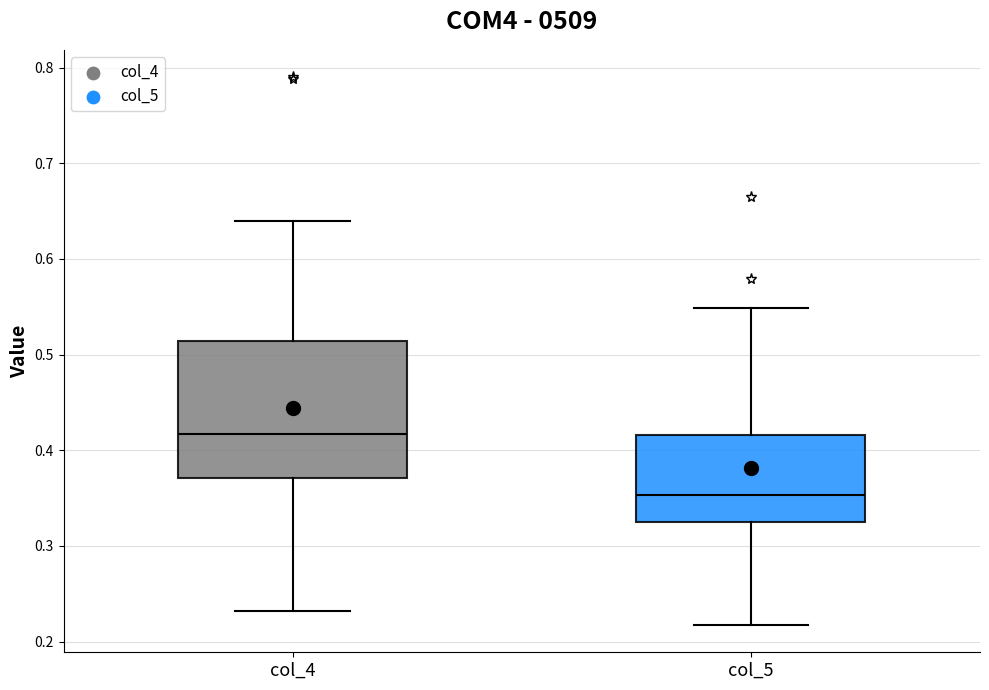

Reading left to right, read every box against the y-axis: the position of its median line, the range the box covers, and the ends of its whiskers. The values are not printed on the chart, so give them approximately, as read against the axis.

col_4: median 0.42, box 0.37 to 0.51, whiskers 0.23 to 0.64
col_5: median 0.35, box 0.32 to 0.42, whiskers 0.22 to 0.55